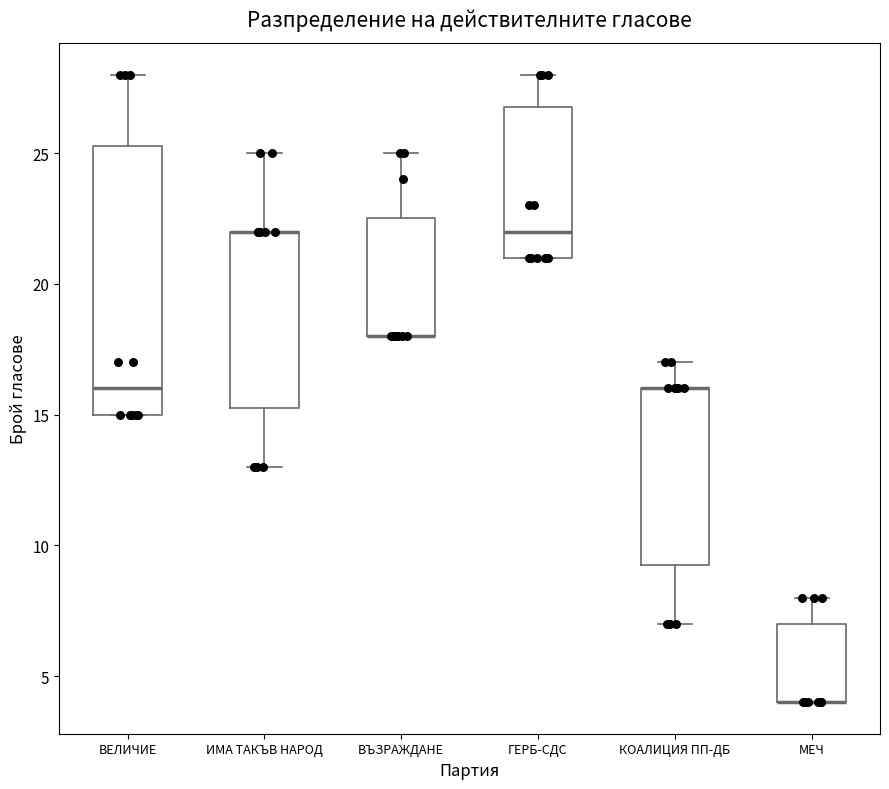

Reading left to right, transcribe this box plot: for each box, give where its median line is, the range the box spans, and where its two whiskers end, as read against the y-axis. The values are not printed on the chart, so give them approximately, as read against the axis.

ВЕЛИЧИЕ: median 16.0, box 15.0 to 25.5, whiskers 15.0 to 28.0
ИМА ТАКЪВ НАРОД: median 22.0 (drawn on the box's upper edge), box 15.5 to 22.0, whiskers 13.0 to 25.0
ВЪЗРАЖДАНЕ: median 18.0 (drawn on the box's lower edge), box 18.0 to 22.5, whiskers 18.0 to 25.0
ГЕРБ-СДС: median 22.0, box 21.0 to 27.0, whiskers 21.0 to 28.0
КОАЛИЦИЯ ПП-ДБ: median 16.0 (drawn on the box's upper edge), box 9.5 to 16.0, whiskers 7.0 to 17.0
МЕЧ: median 4.0 (drawn on the box's lower edge), box 4.0 to 7.0, whiskers 4.0 to 8.0